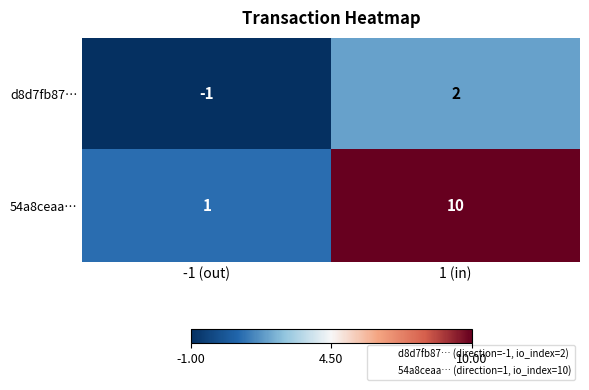

How many categories are shown in the chart?

2